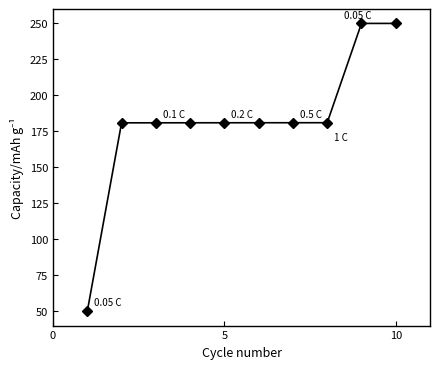

What is the sum of all values?

1816.6